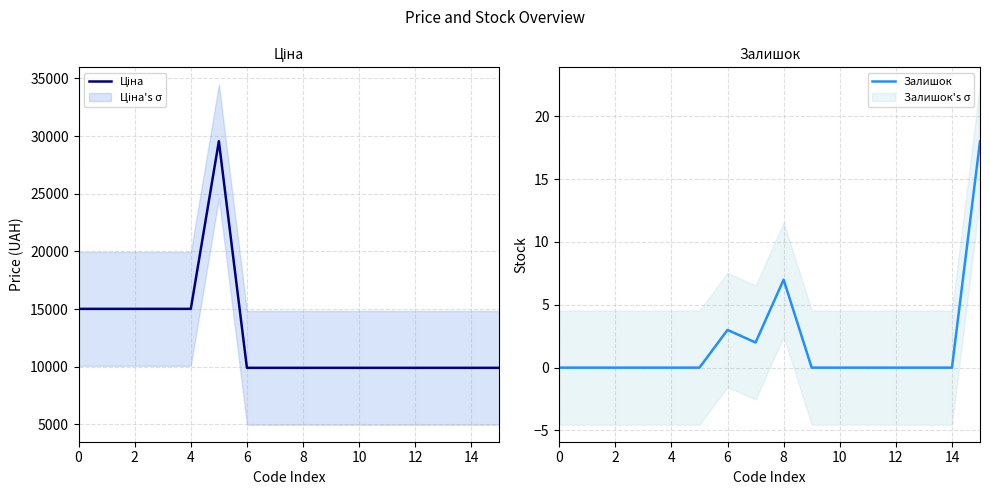

True or false: Залишок and Ціна cross at least once.

False